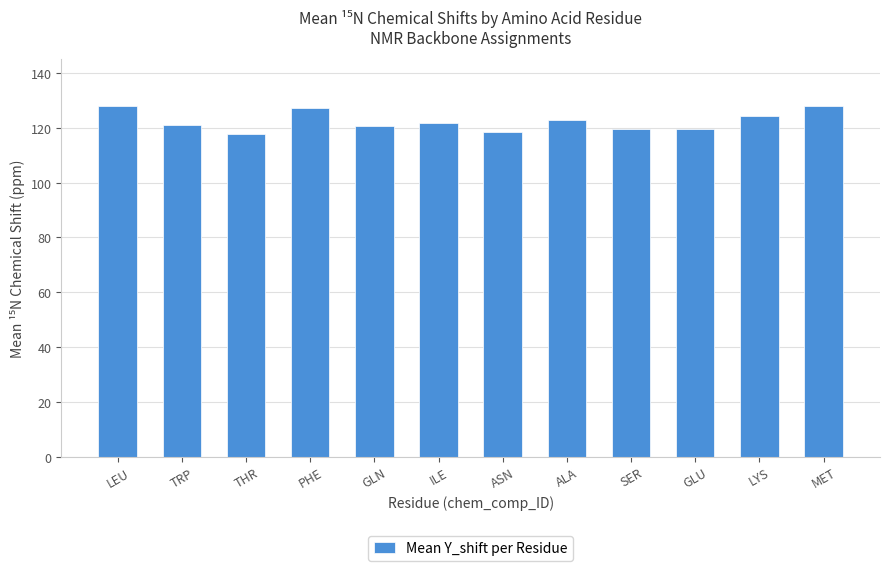

How many data points does each series have?

12